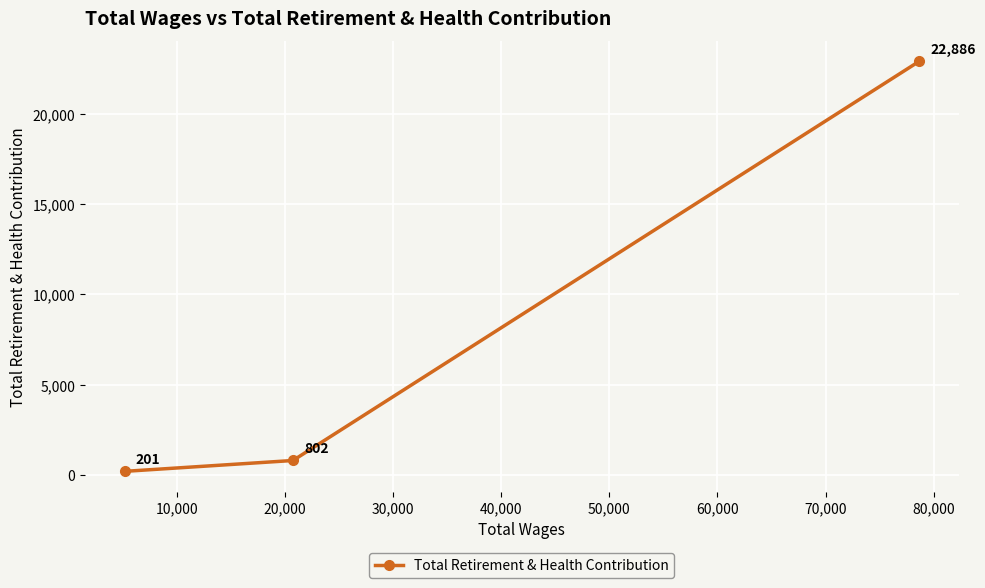

What is the difference between the maximum and minimum values?

22685